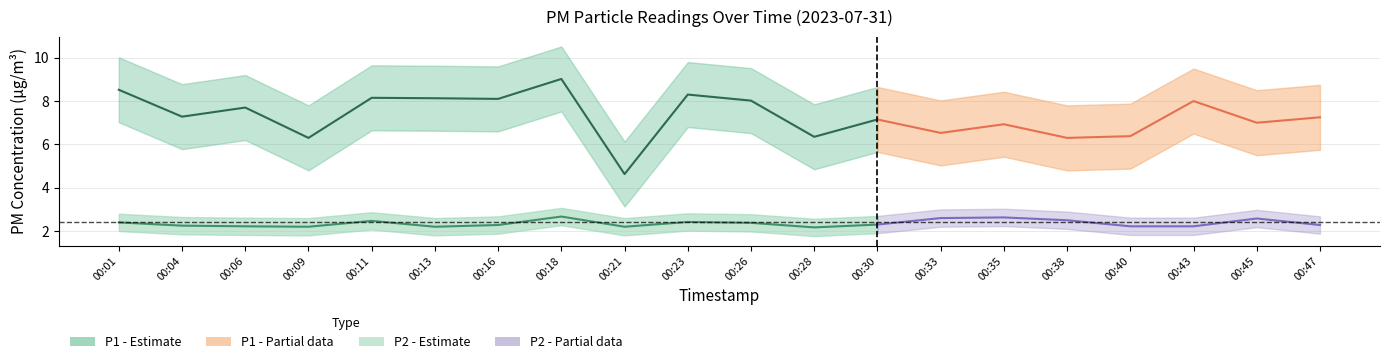

Where is the first local minimum for P2?

00:09